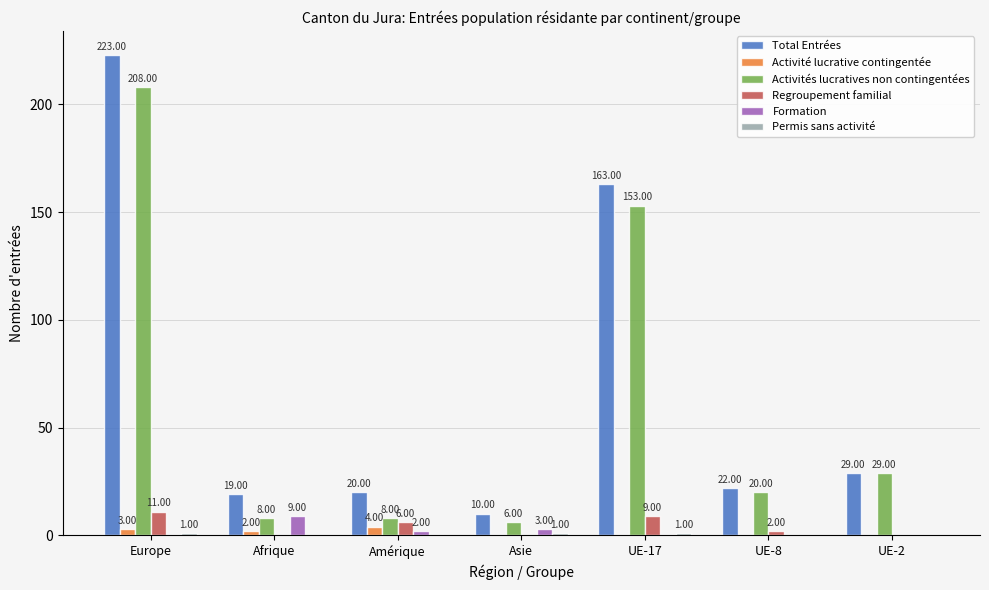

How many values in the Formation series exceed 0?

3